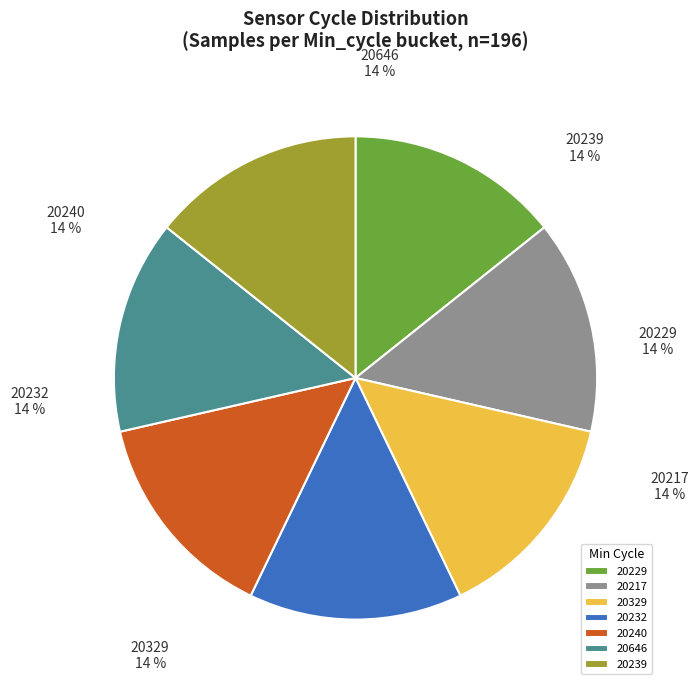

True or false: 20229 accounts for 26% of the total.

False